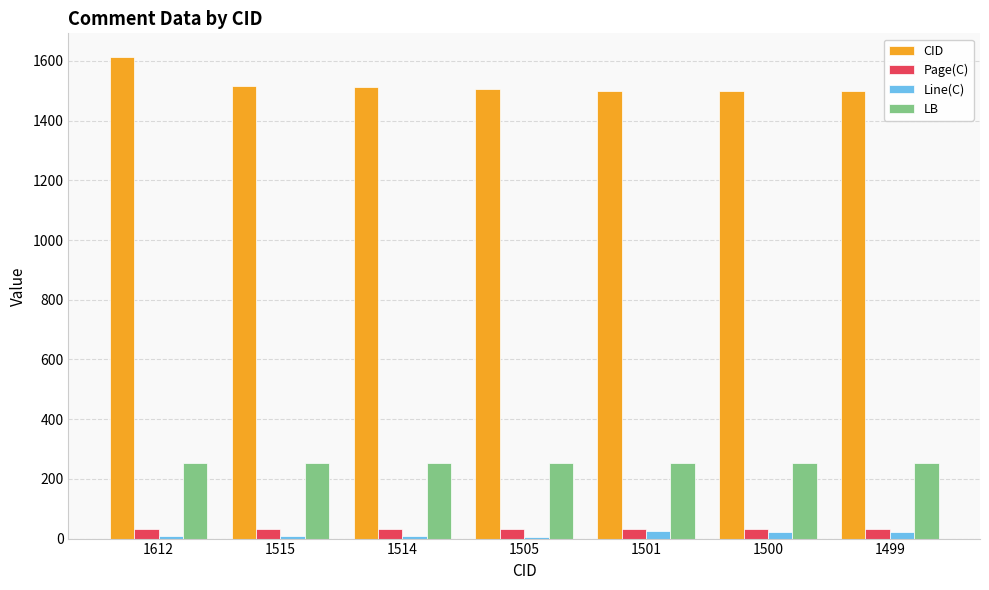

The LB series shows 104 at 1515. True or false?

False